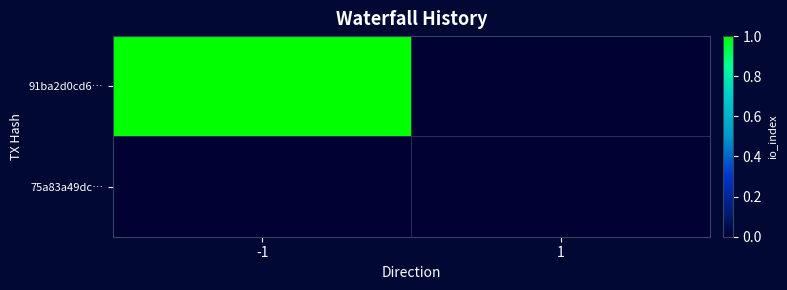

At 1, list the series in order from largest to smallest.

91ba2d0cd6…, 75a83a49dc…